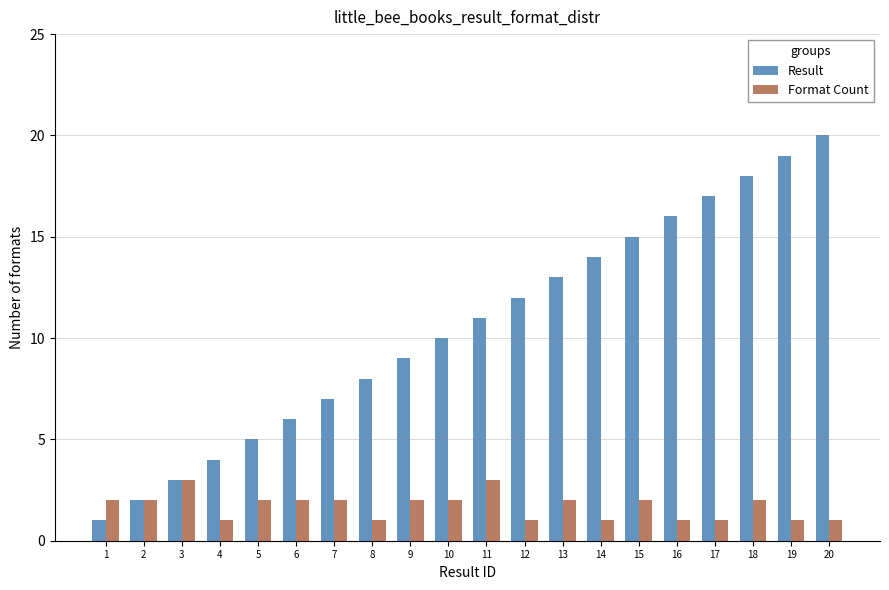

Reading left to right, extract all data points from this chart.

Result: 1	2	3	4	5	6	7	8	9	10	11	12	13	14	15	16	17	18	19	20
Format Count: 2	2	3	1	2	2	2	1	2	2	3	1	2	1	2	1	1	2	1	1